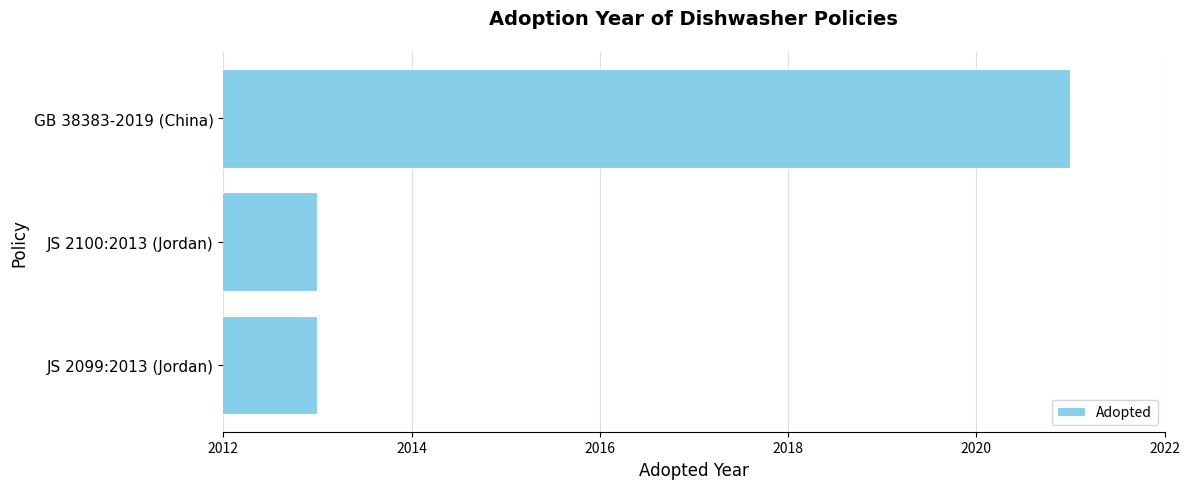

How many bars are there in total?

3